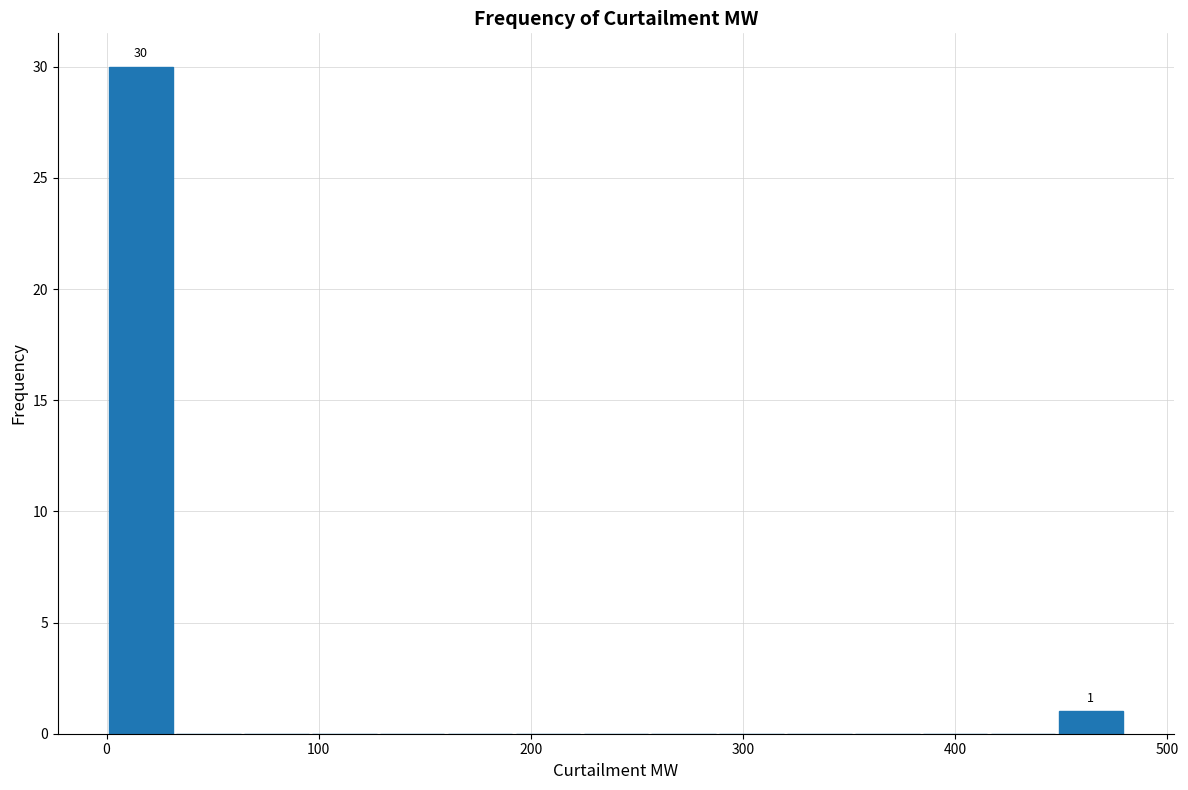

Around what value on the x-axis is the tallest bar? Give the approximate position of its centre, as read against the axis.

20